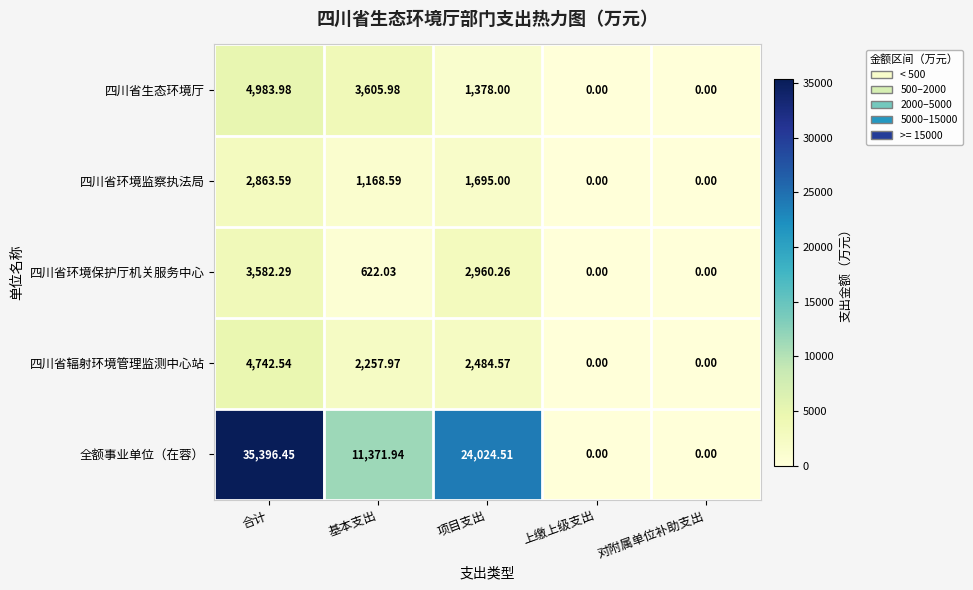

Where is 四川省环境保护厅机关服务中心 nearest to the value 1791?

基本支出